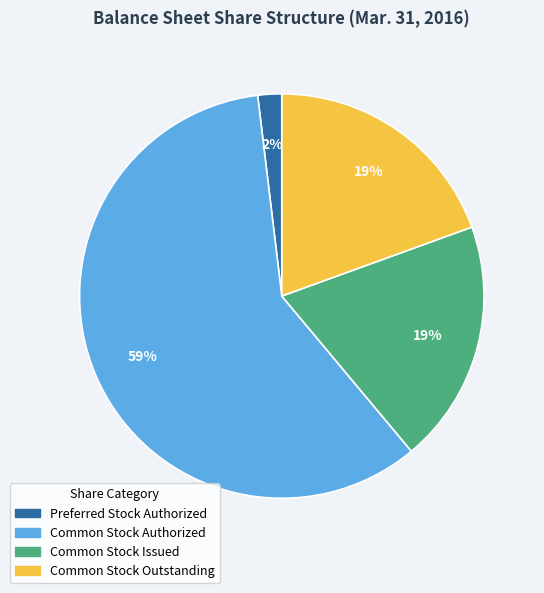

Which category accounts for the majority?

Common Stock Authorized